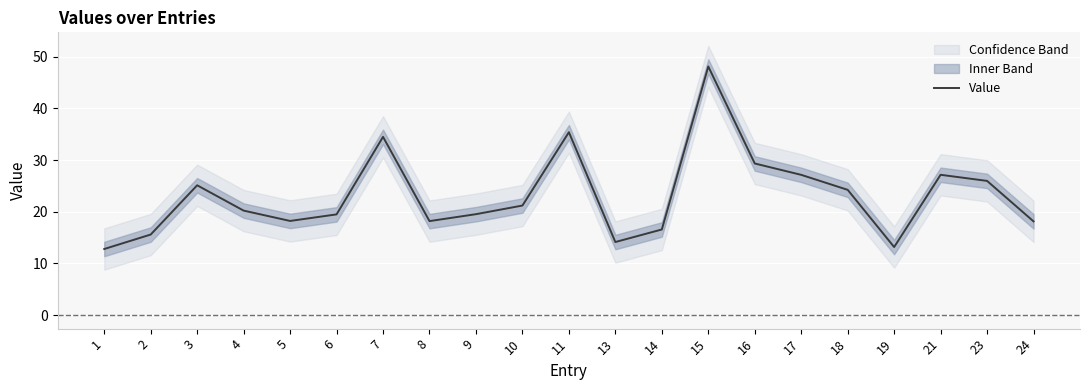

What is the sum of all values?

484.4